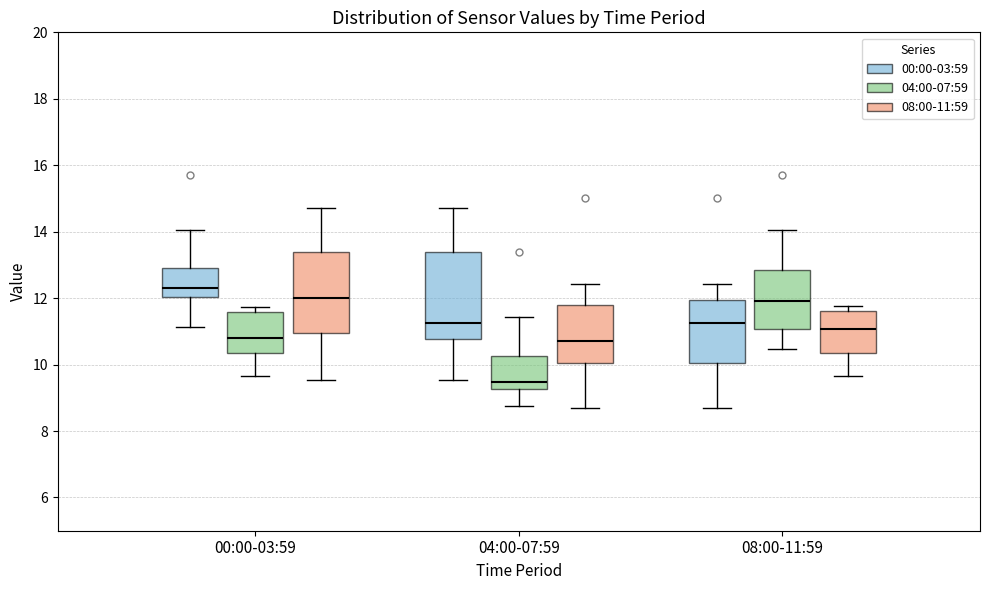

Which box has the highest median line?

00:00-03:59 (00:00-03:59)